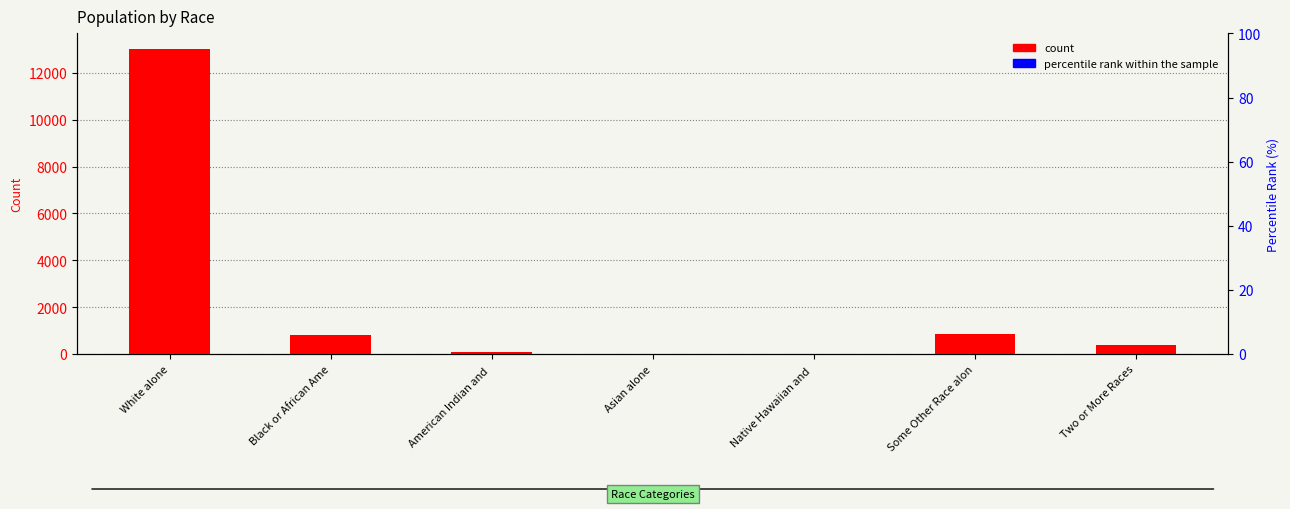

What is the label of the 6th bar from the right?

Black or African Ame